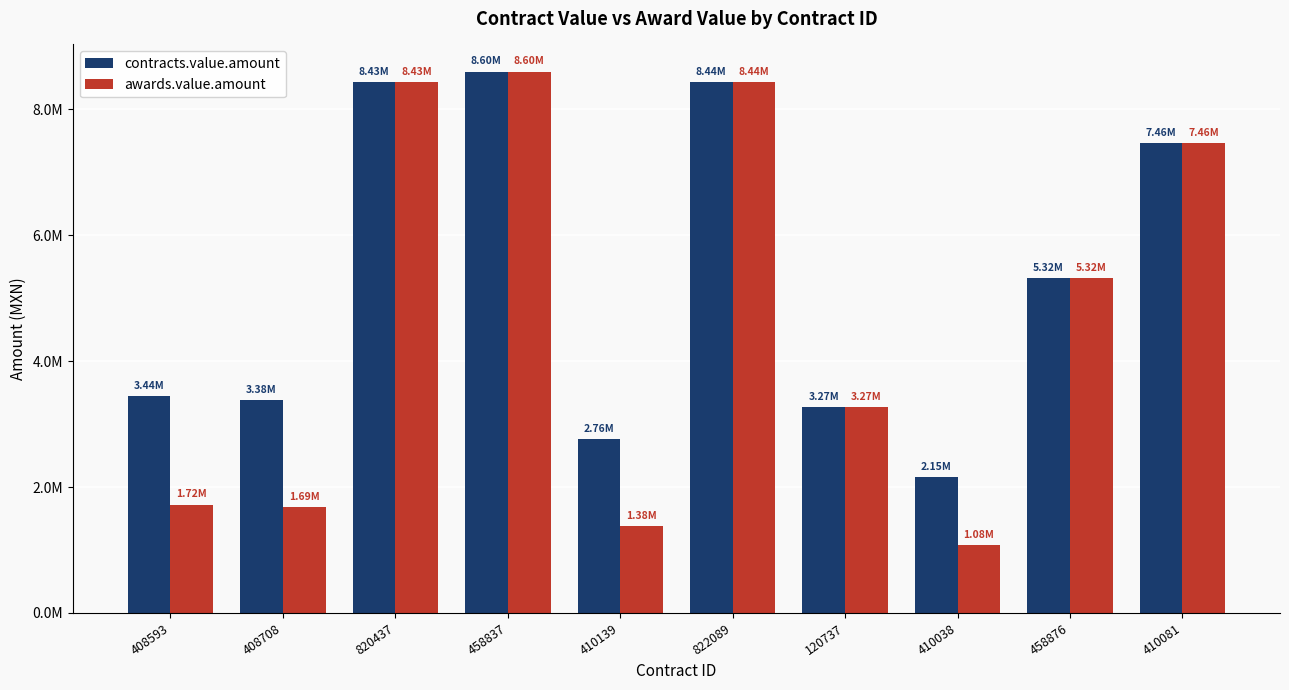

What is the maximum value shown in the chart?

8595919.7